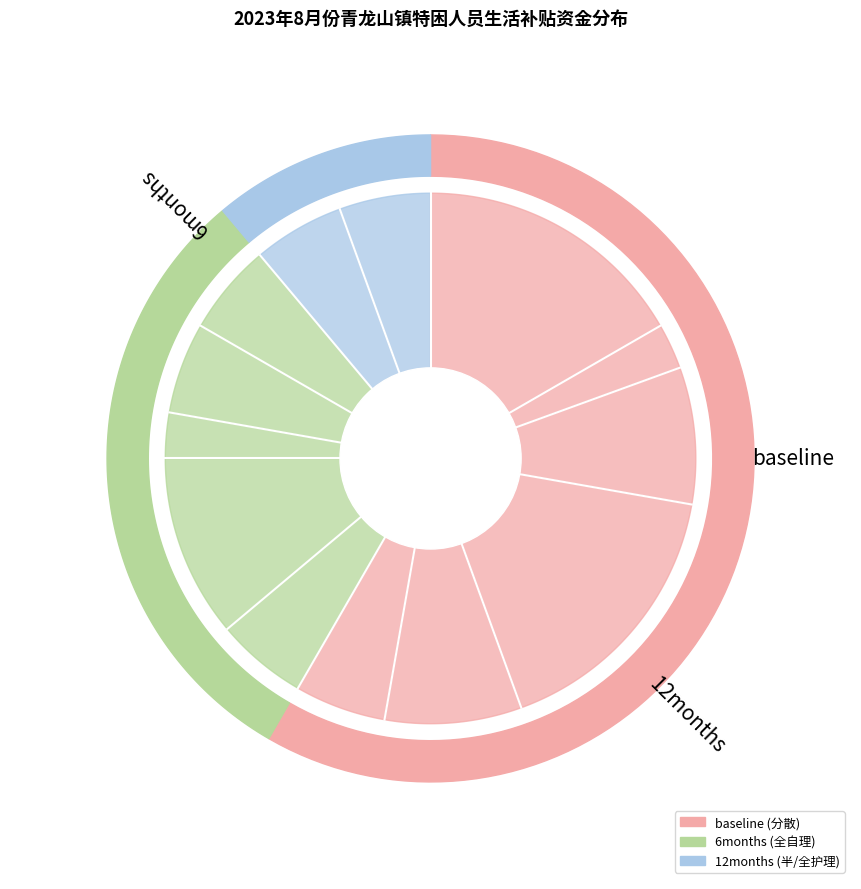

Which has a higher value, 敖包后村 or 互利村?

敖包后村